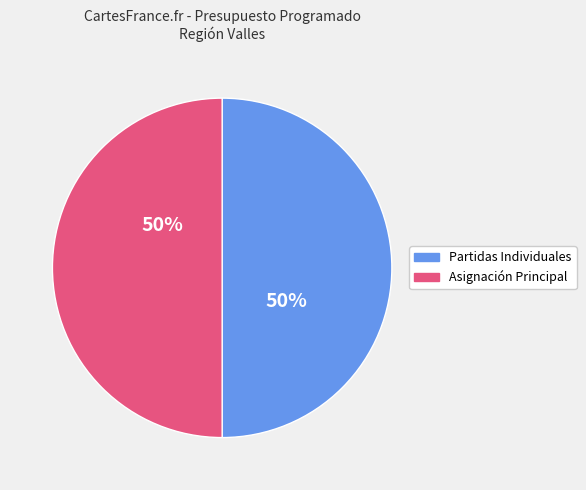

To the nearest percent, what is the average slice percentage?

50%